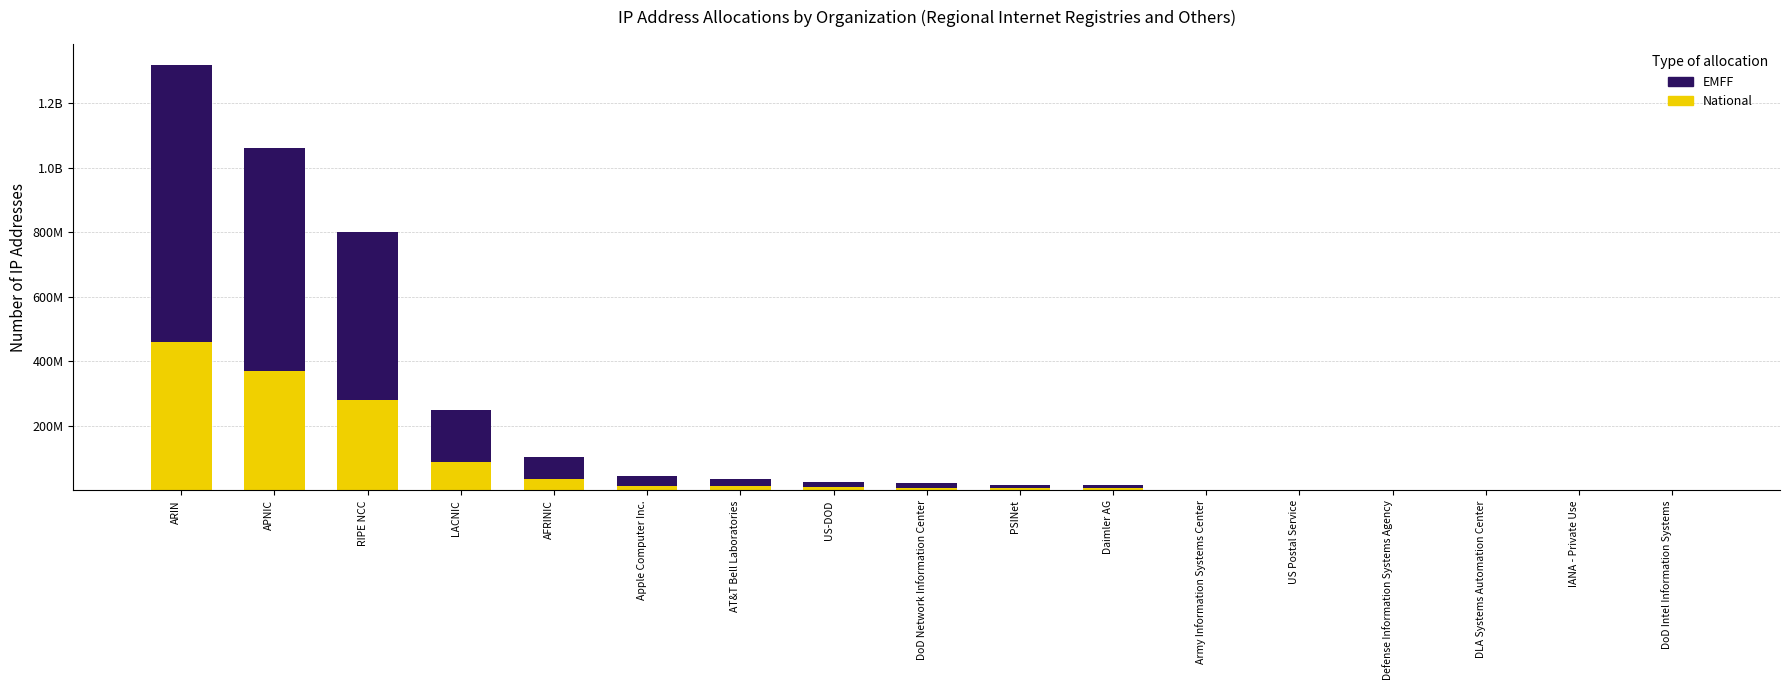

Does the chart contain stacked bars?

Yes